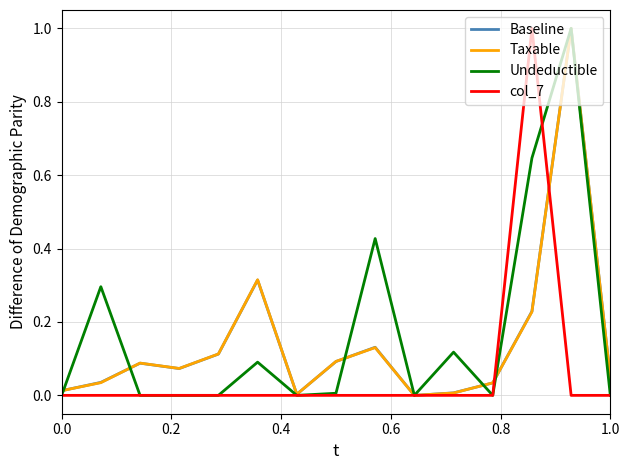

What is the difference between the maximum and second lowest values in the Taxable series?

1.0